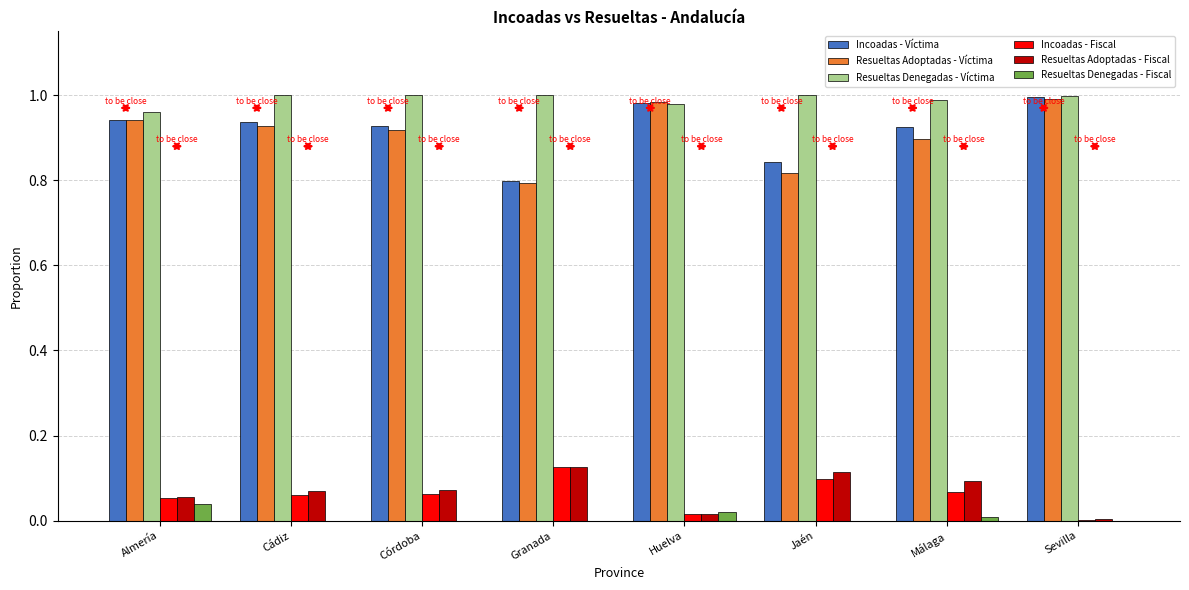

Which series has the largest total across all categories?

Resueltas Denegadas - Víctima